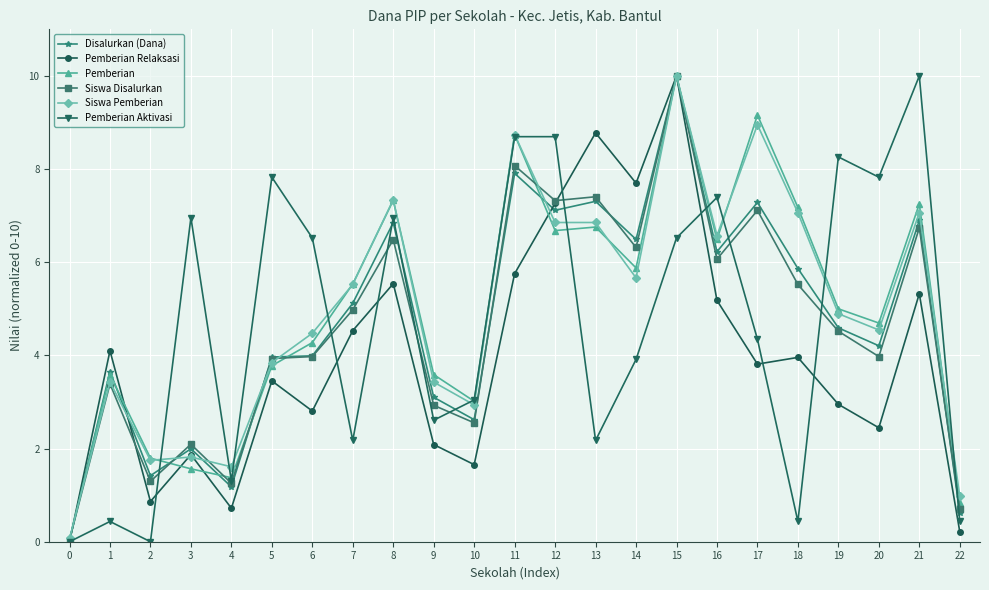

Is the value of Siswa Pemberian at 11 greater than the value of Pemberian Relaksasi at 2?

Yes